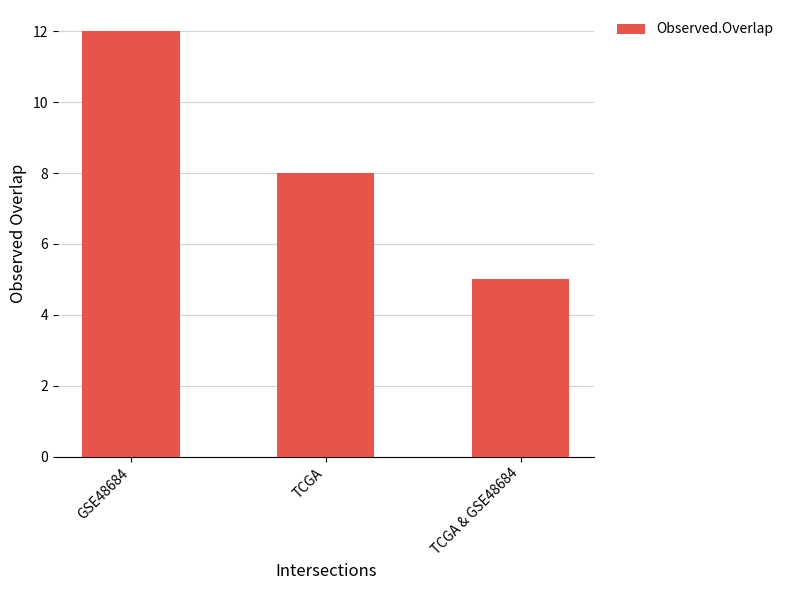

What is the maximum value shown in the chart?

12